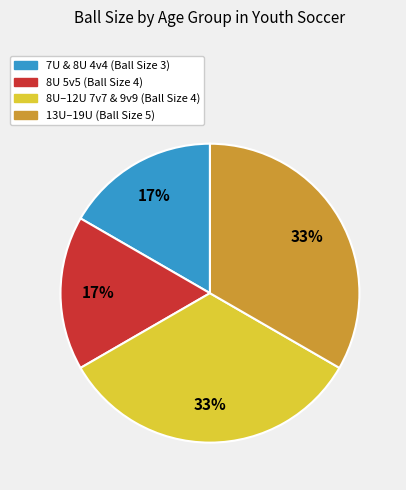

To the nearest percent, what percentage of the pie is 13U–19U (Ball Size 5)?

33%